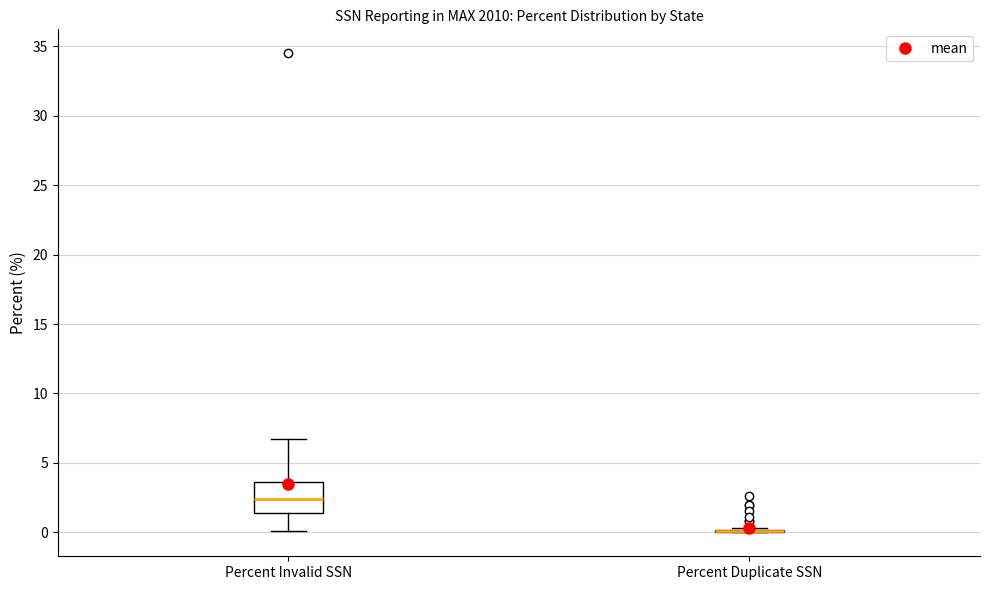

Which box is the tallest, from its lower edge to its upper edge?

Percent Invalid SSN